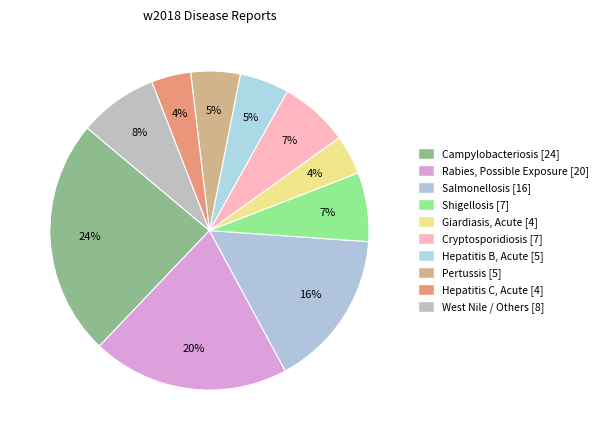

How many slices are in this pie chart?

10